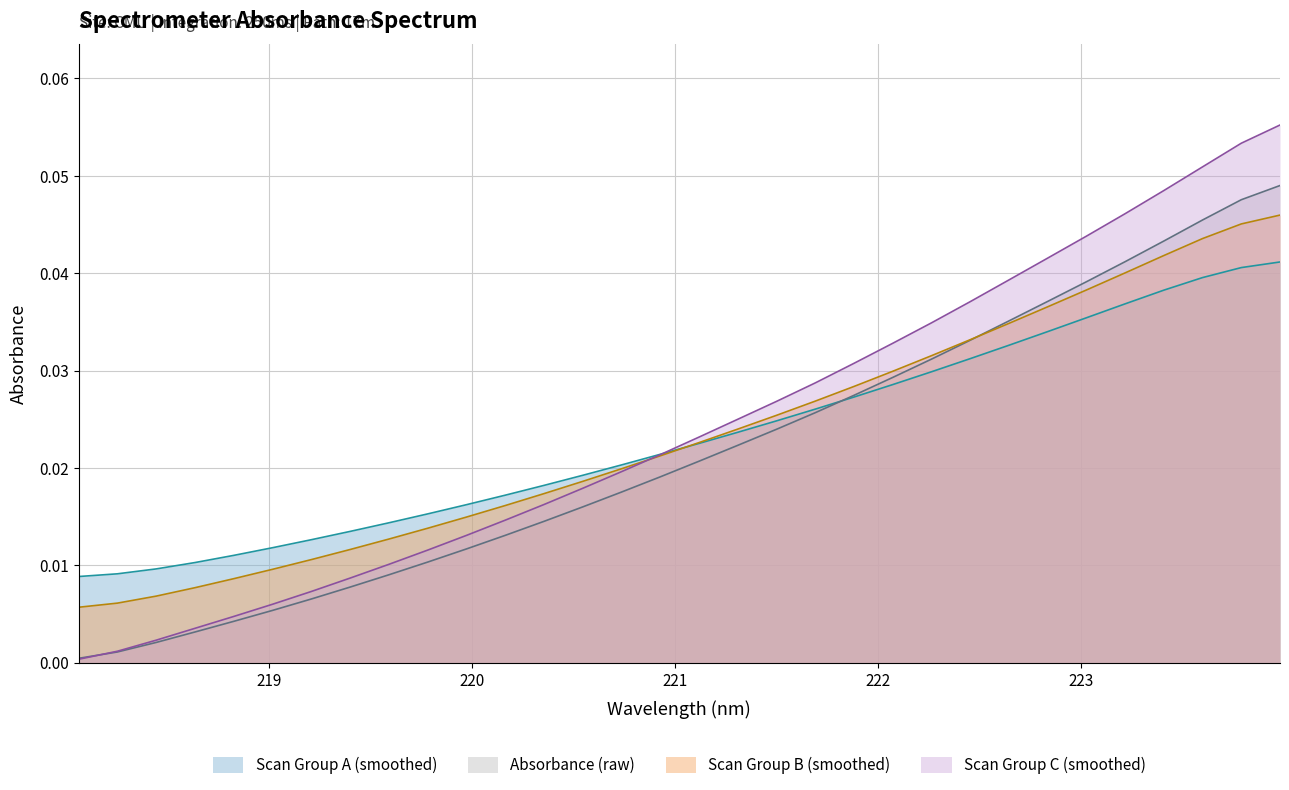

Which series has the largest range (max minus min)?

Scan Group C (smoothed)